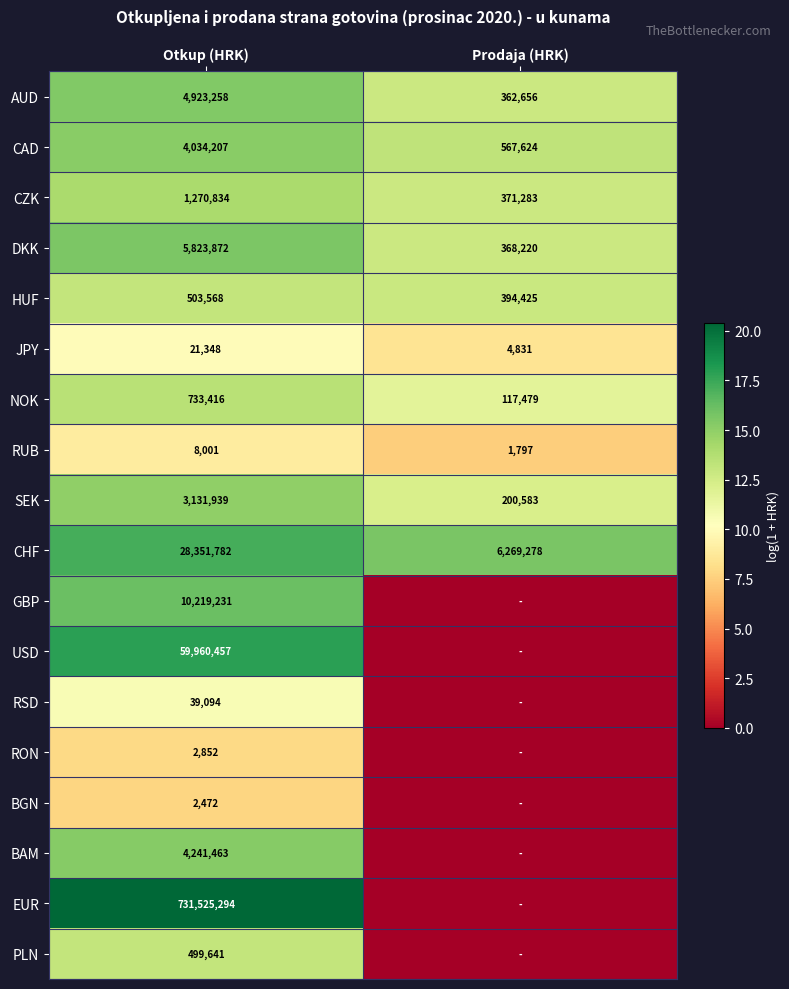

At Otkup (HRK), list the series in order from smallest to largest.

BGN, RON, RUB, JPY, RSD, PLN, HUF, NOK, CZK, SEK, CAD, BAM, AUD, DKK, GBP, CHF, USD, EUR